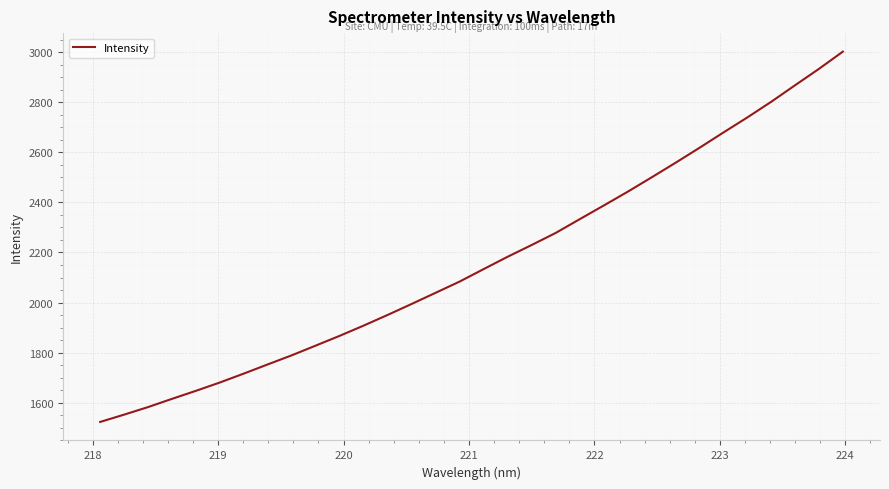

What is the maximum value shown in the chart?

3001.8